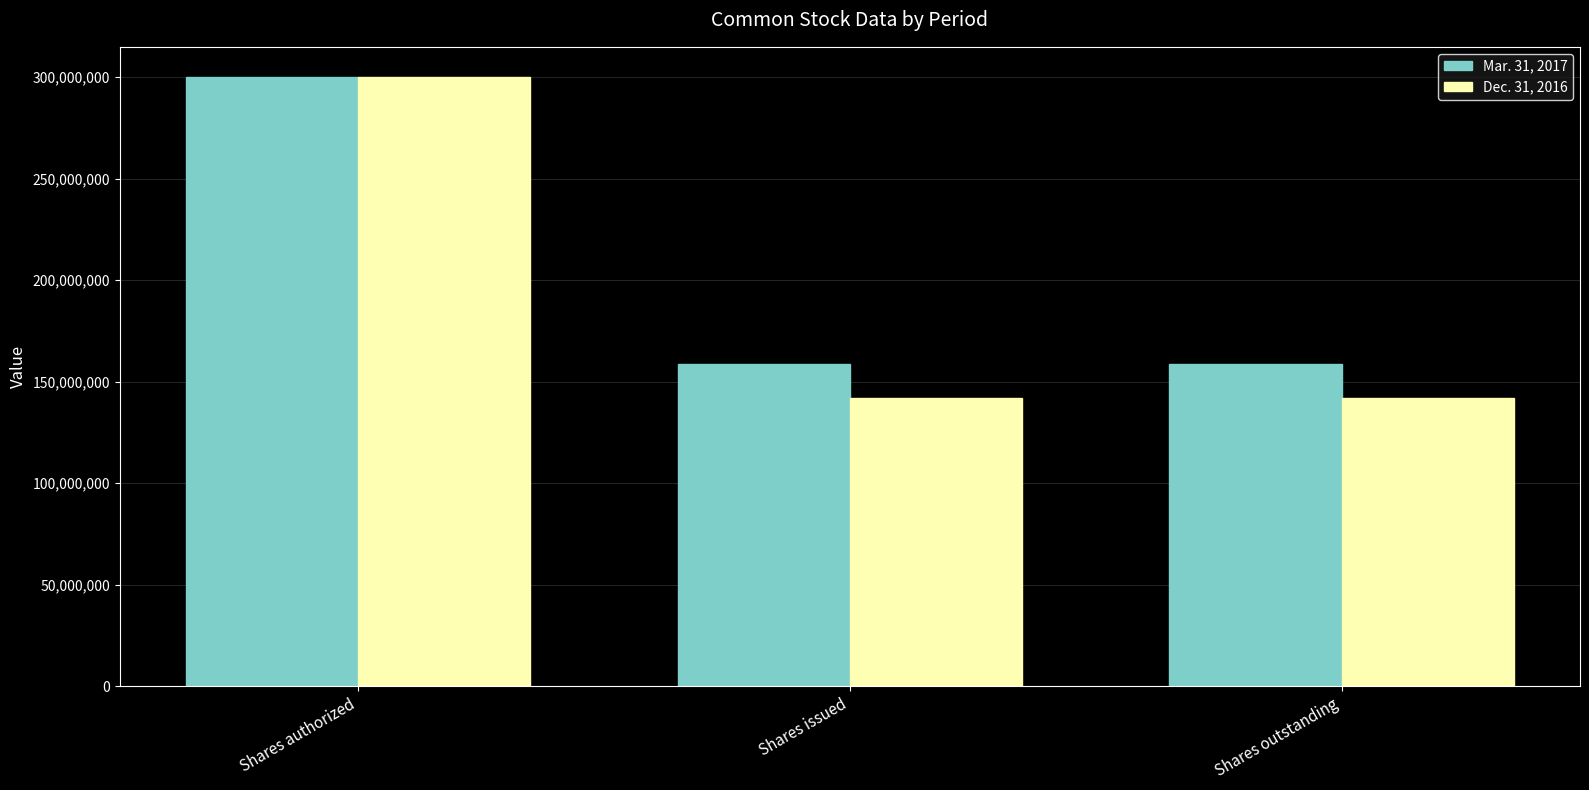

Are the bars horizontal?

No